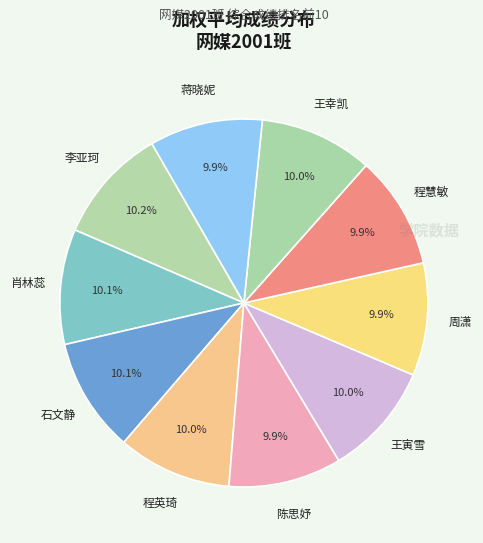

How many segments does this pie chart have?

10